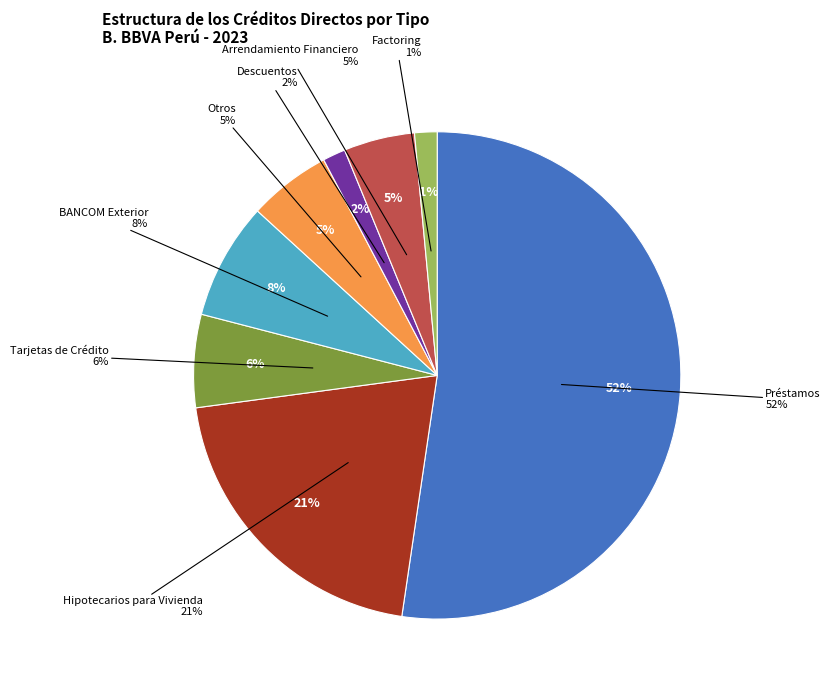

How much of the chart is everything except Descuentos?

98.5%